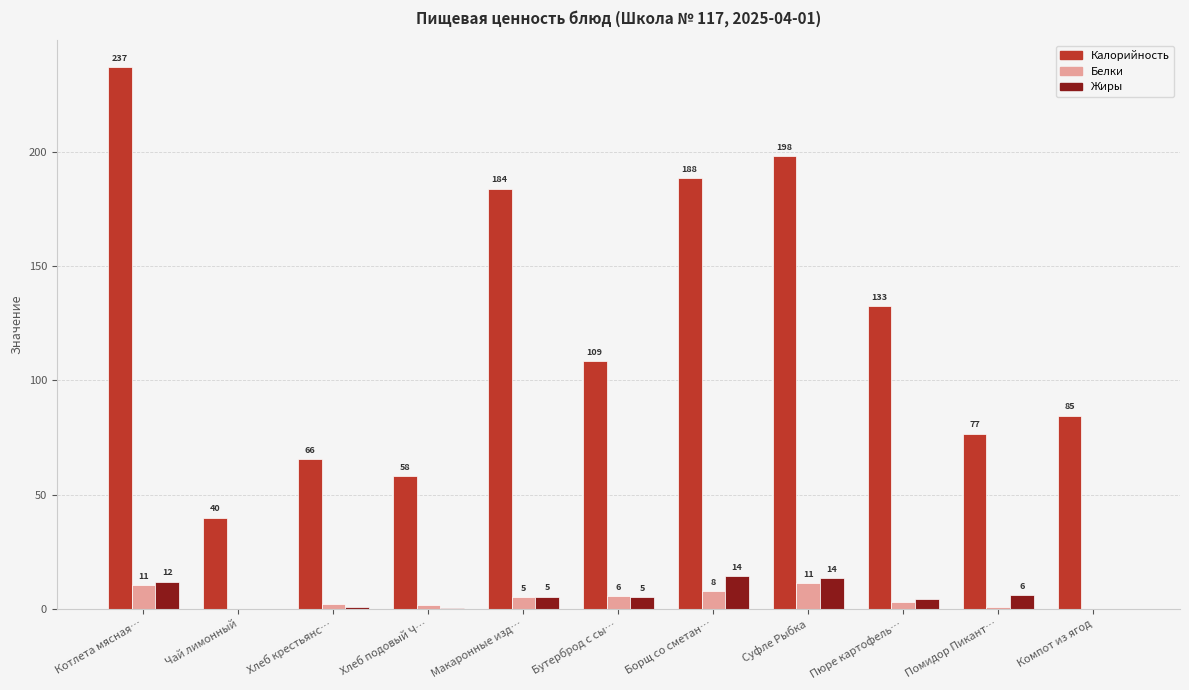

True or false: Калорийность has a value of 19.3 at Чай лимонный.

False